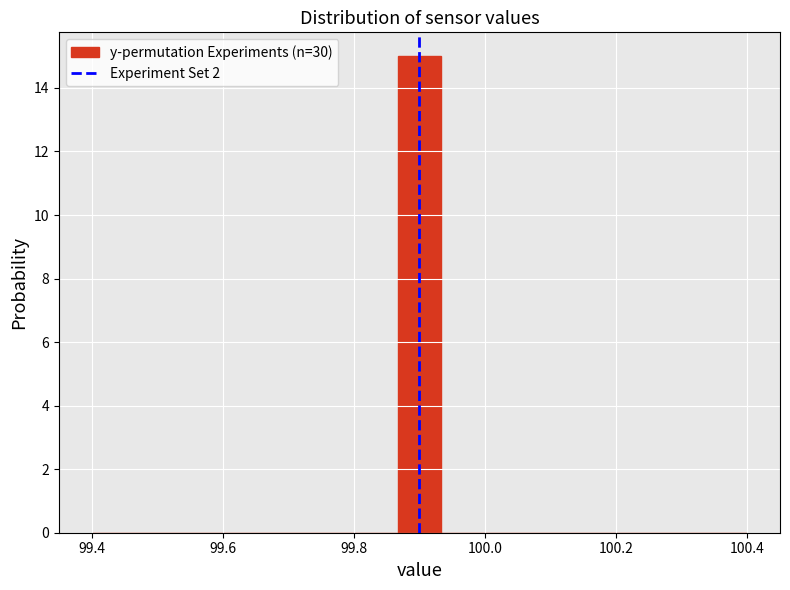

Read against the x-axis, roughly where is the centre of the tallest bar?

99.90